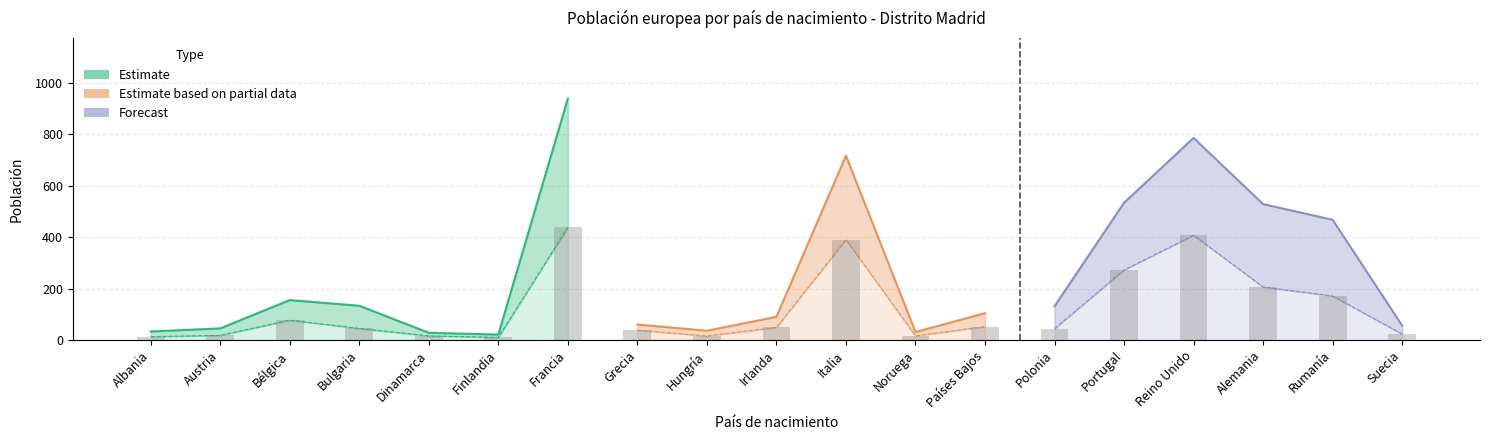

What is the value of the Ambos sexos (Total) bar at the 16th from the left?

785